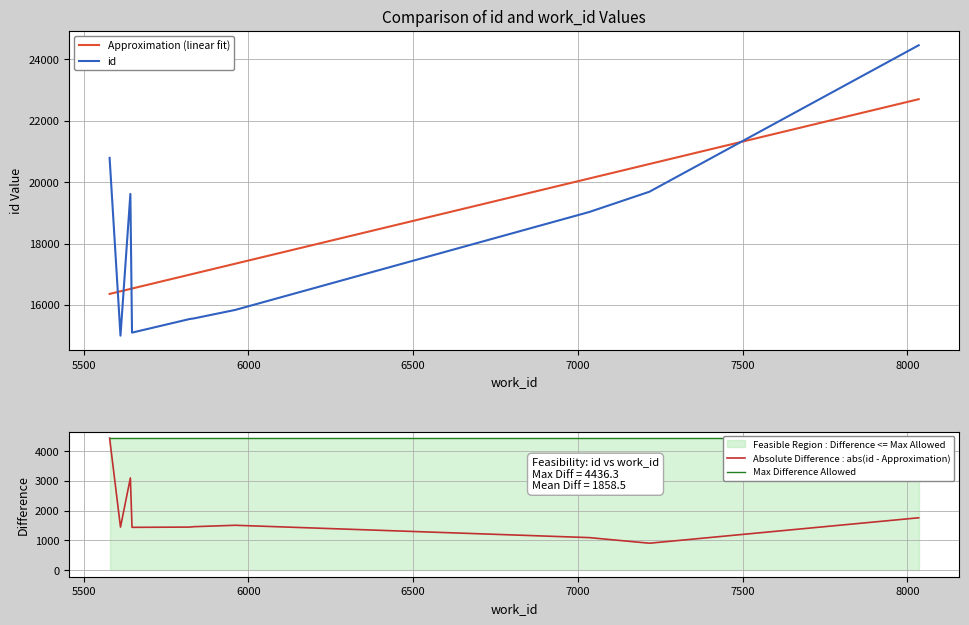

Which series ends up on top after the final intersection of Approximation (linear fit) and id?

id